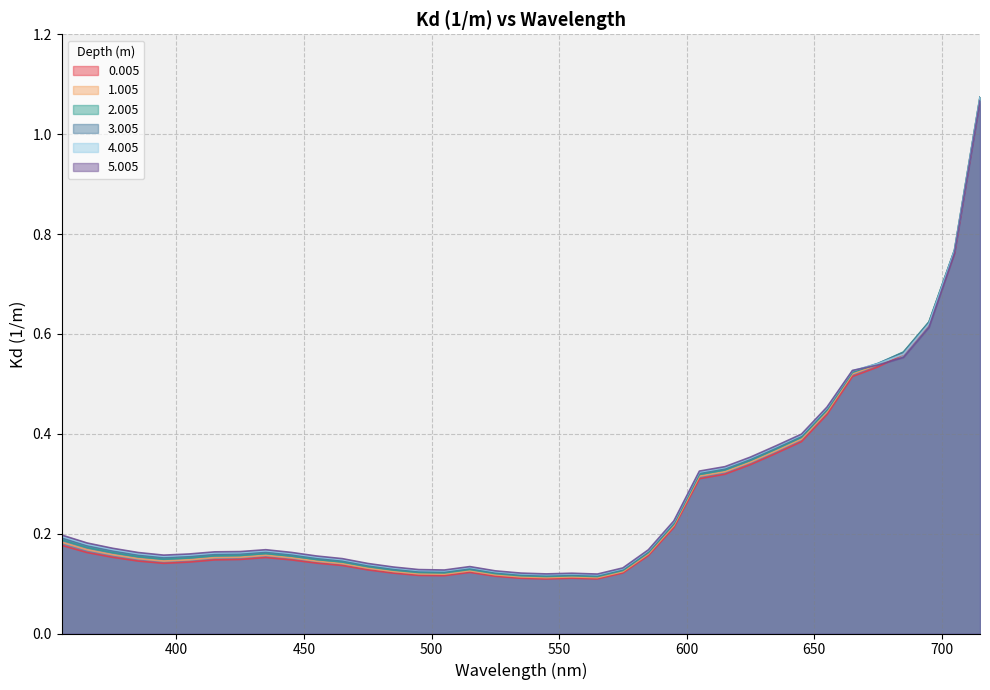

Between 545 and 365, which is larger?

365